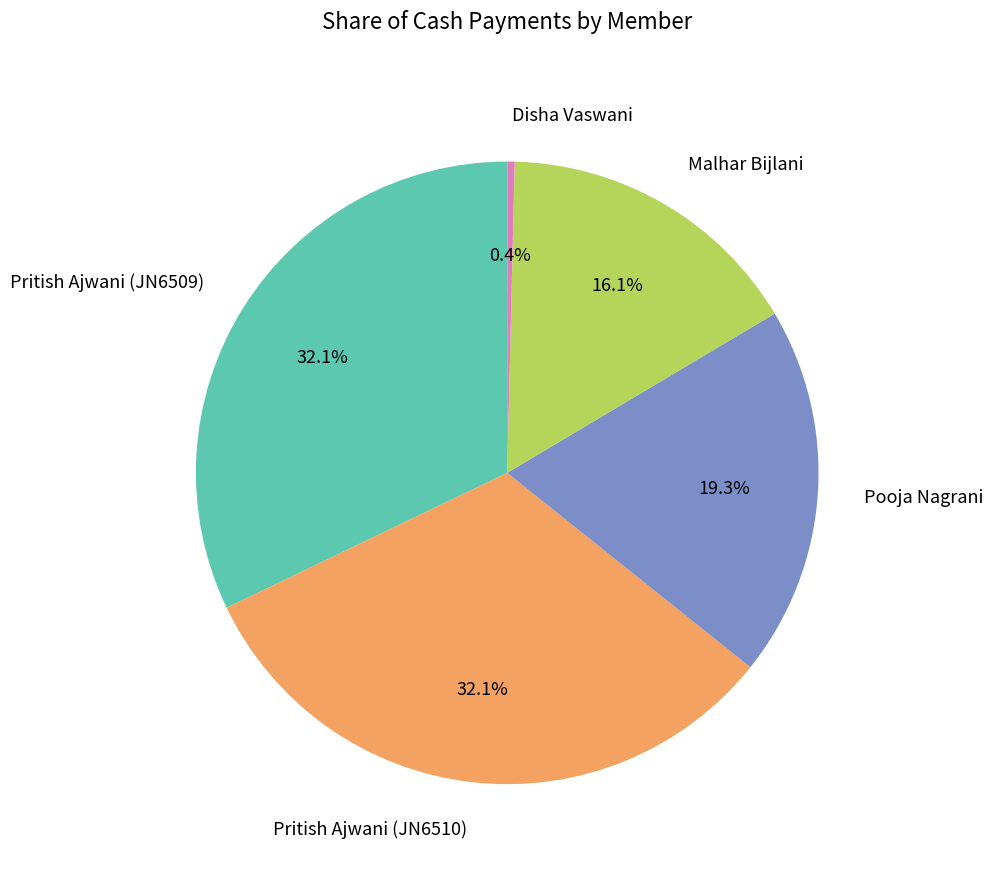

Does Malhar Bijlani represent more than half of the total?

No